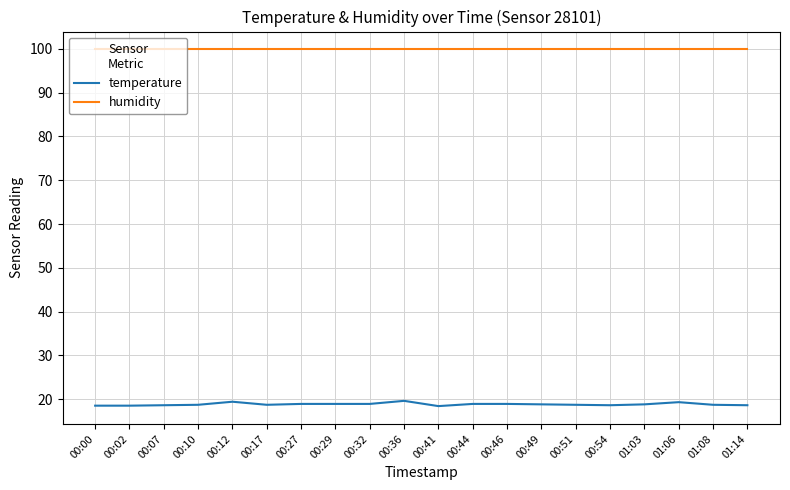

The value of humidity at 01:06 is 152.3. True or false?

False